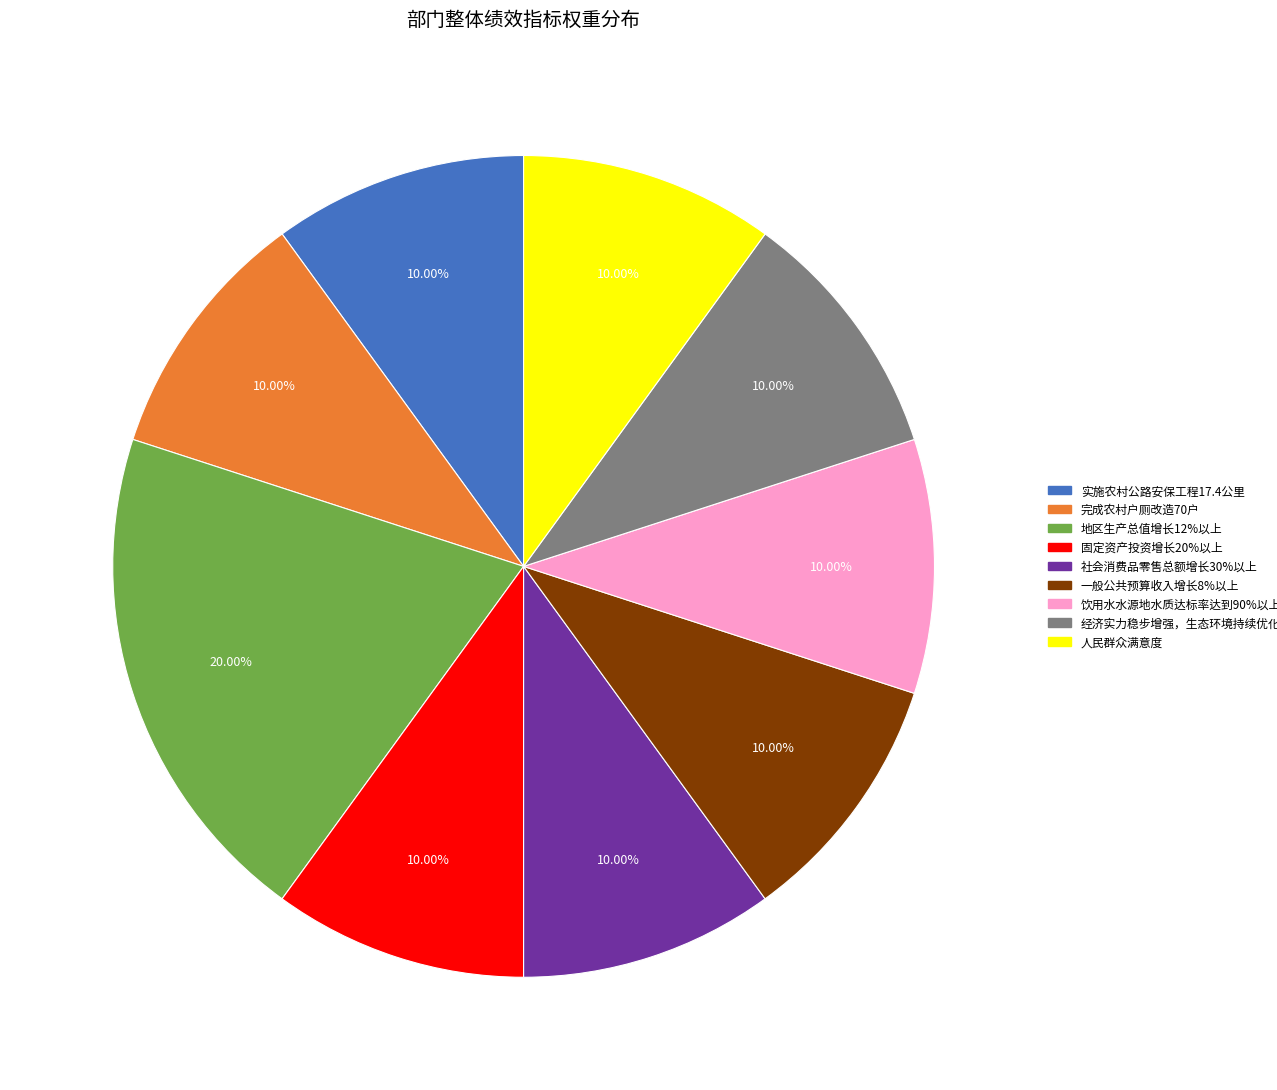

Is there a majority slice in this chart?

No